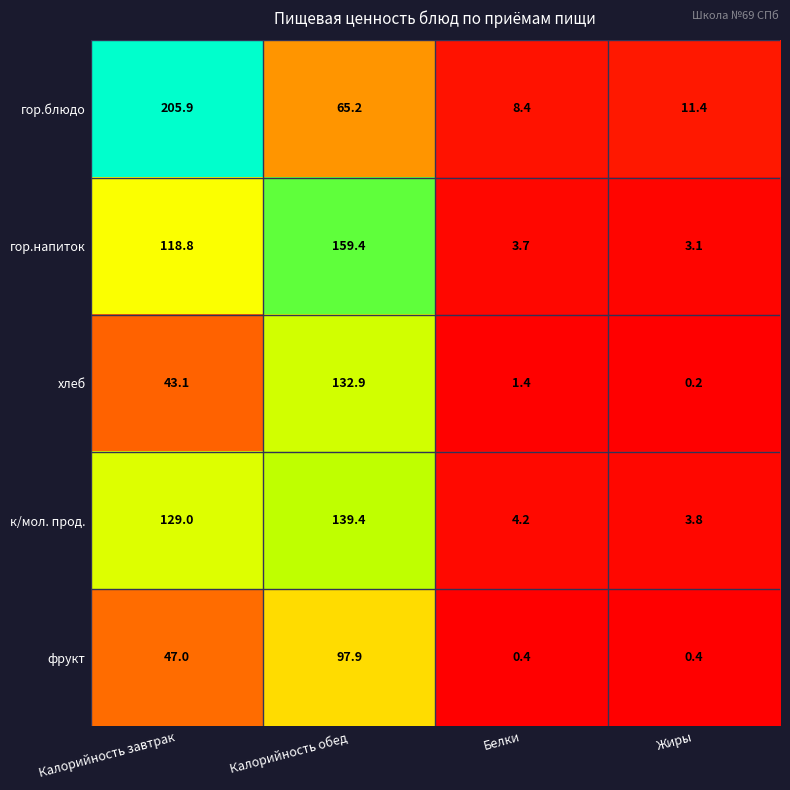

Count the number of categories in the chart.

4